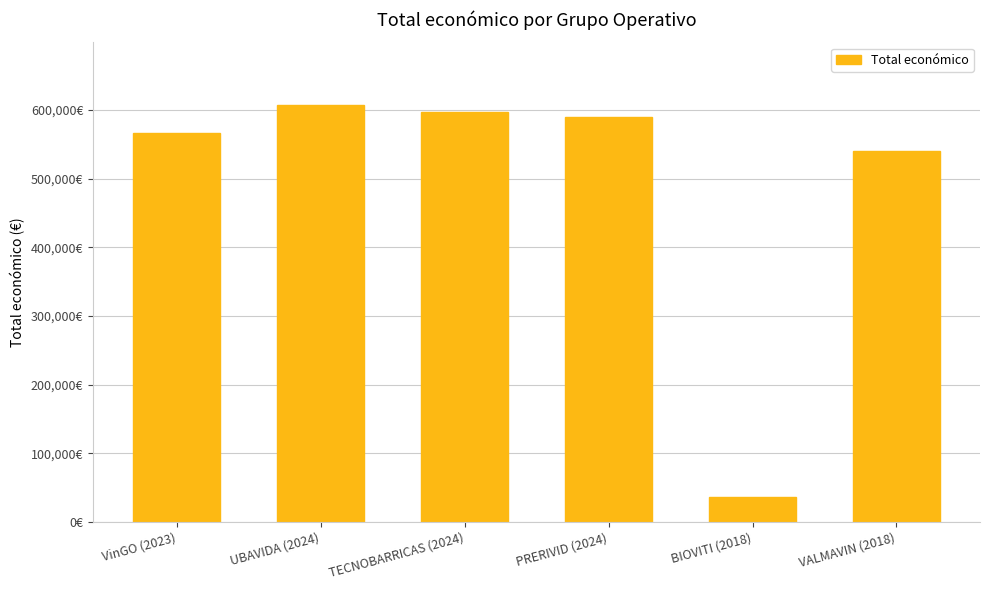

Does the chart contain any negative values?

No